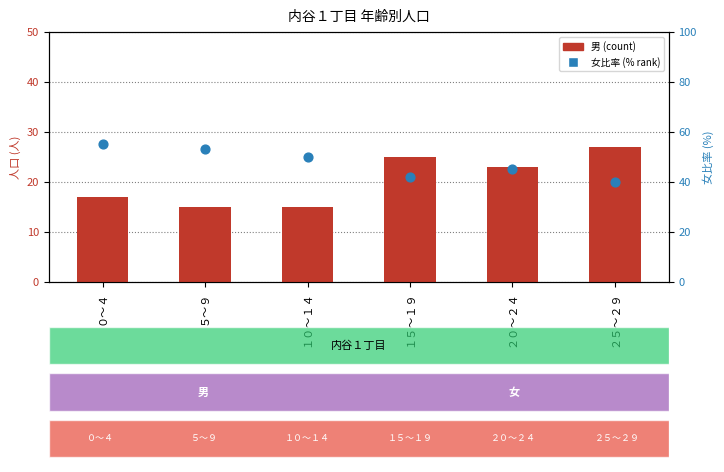

What is the total value across all series at ０～４?

72.3